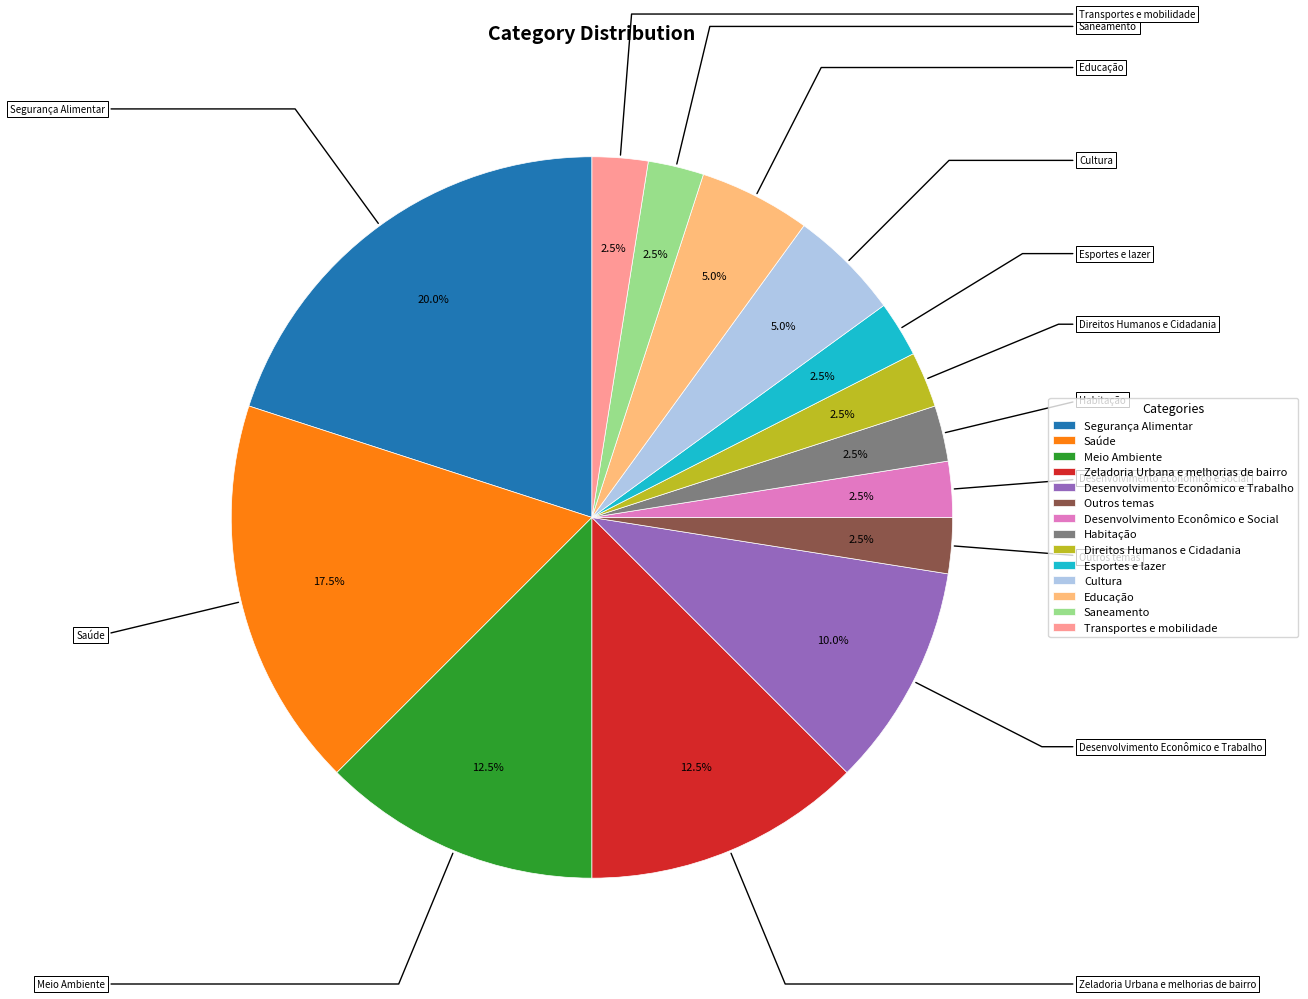

What is the ratio of the value at Direitos Humanos e Cidadania to the value at Outros temas?

1.0